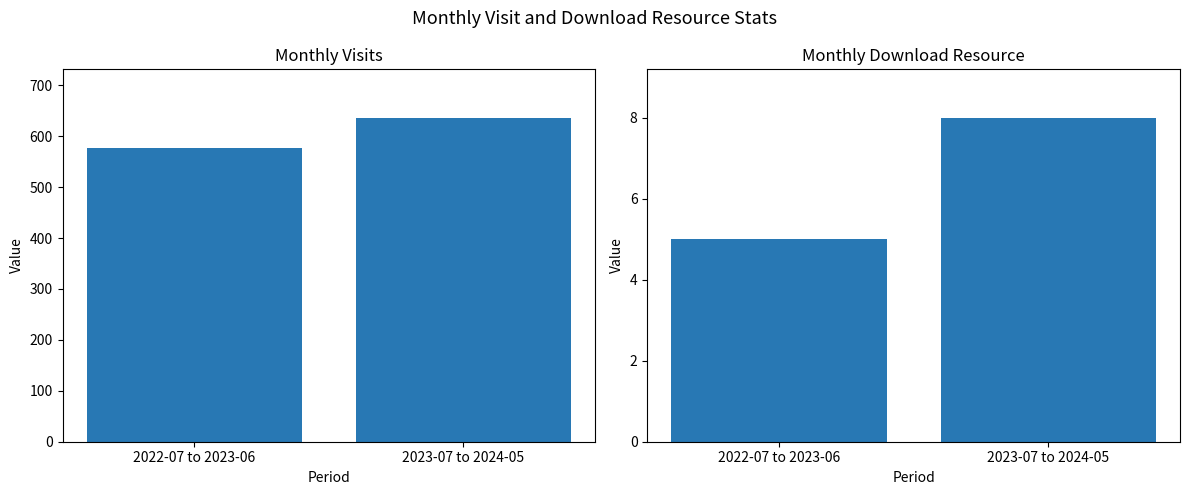

What is the sum of the monthly_visit values at 2022-07 to 2023-06 and 2023-07 to 2024-05?

1212